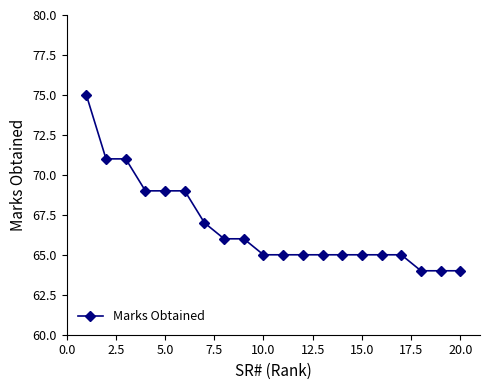

Reading right to left, extract all data points from this chart.

64	64	64	65	65	65	65	65	65	65	65	66	66	67	69	69	69	71	71	75